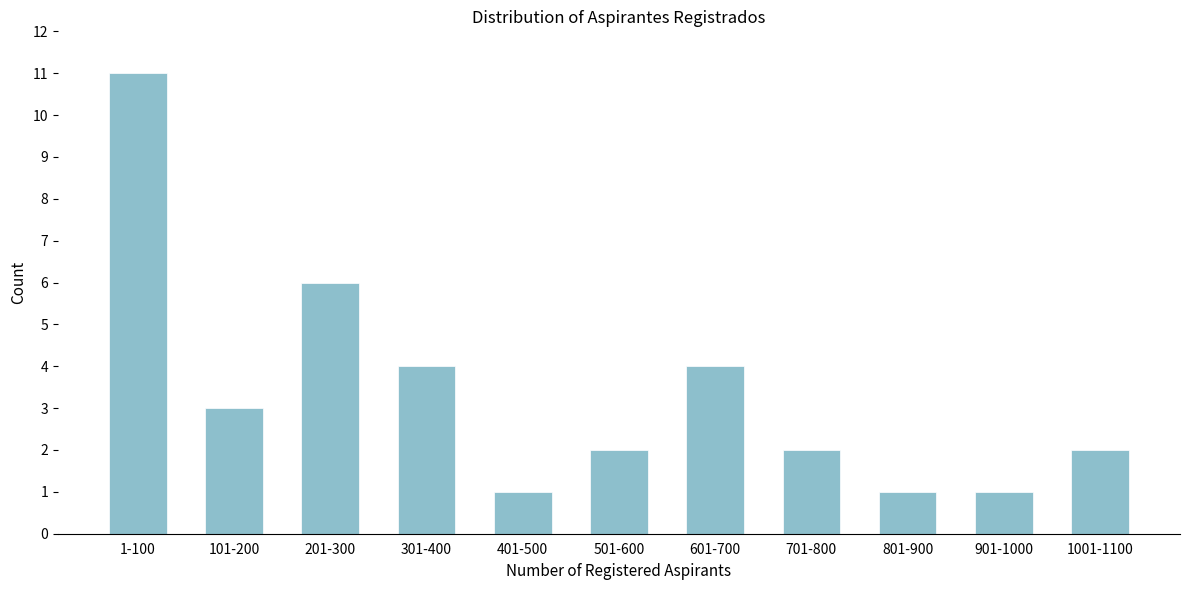

Reading right to left, list all the values displayed in this chart.

2	1	1	2	4	2	1	4	6	3	11